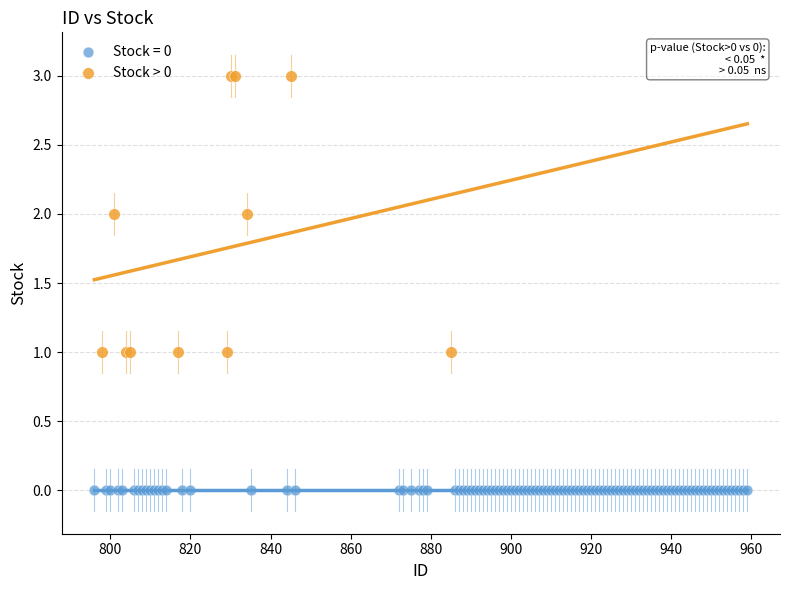

Which series reaches the minimum Y coordinate?

Stock = 0